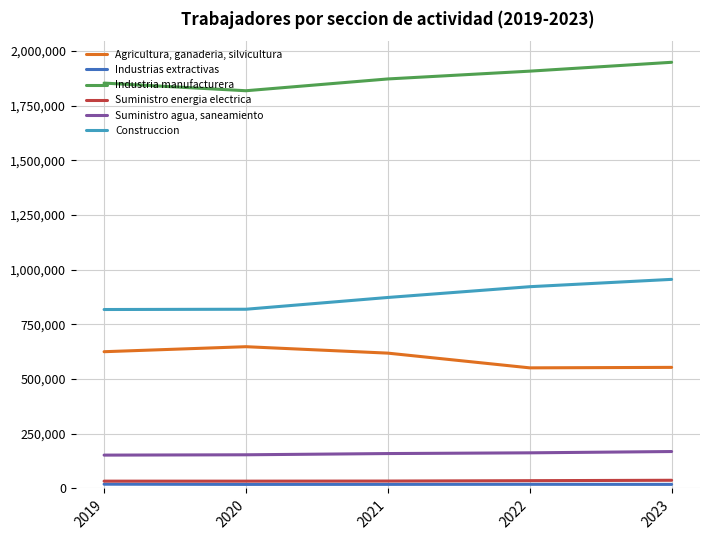

Is this an area chart (filled region under the line)?

No